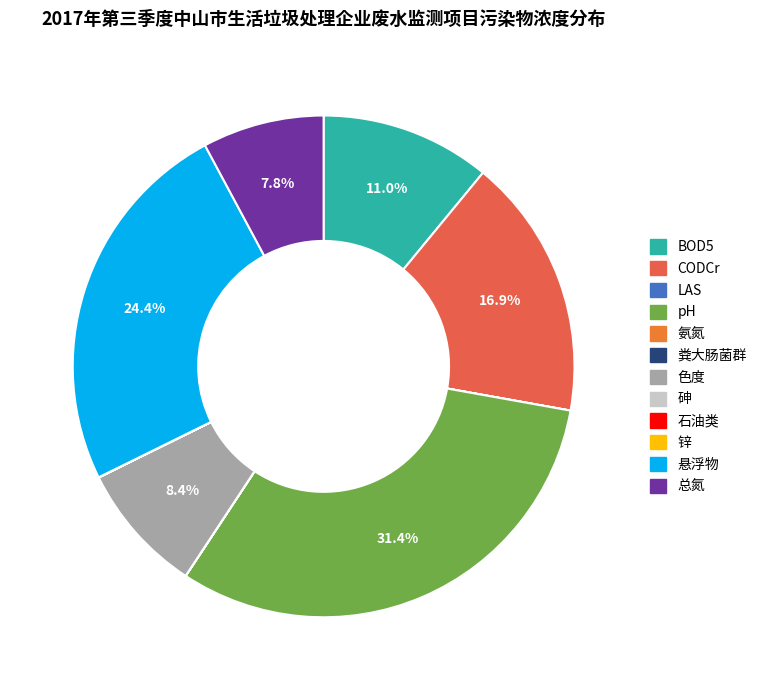

Is it true that BOD5 is 11% of the pie?

True